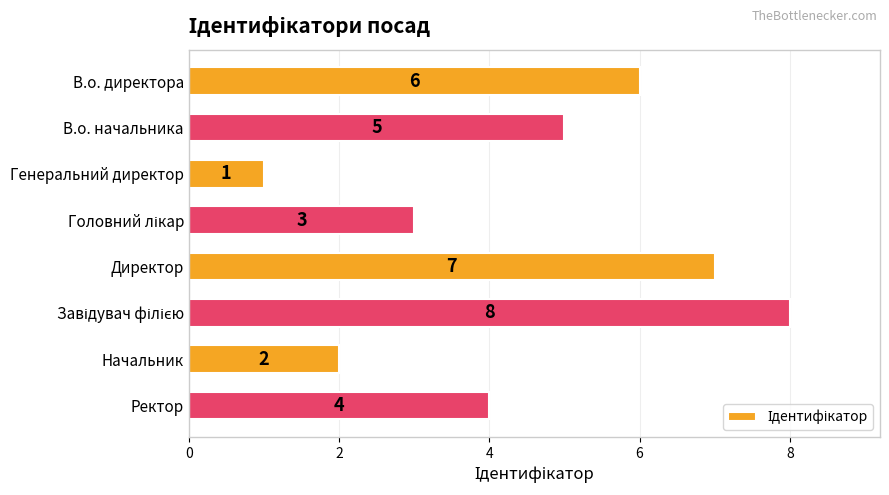

What is the difference between the maximum and minimum values?

7